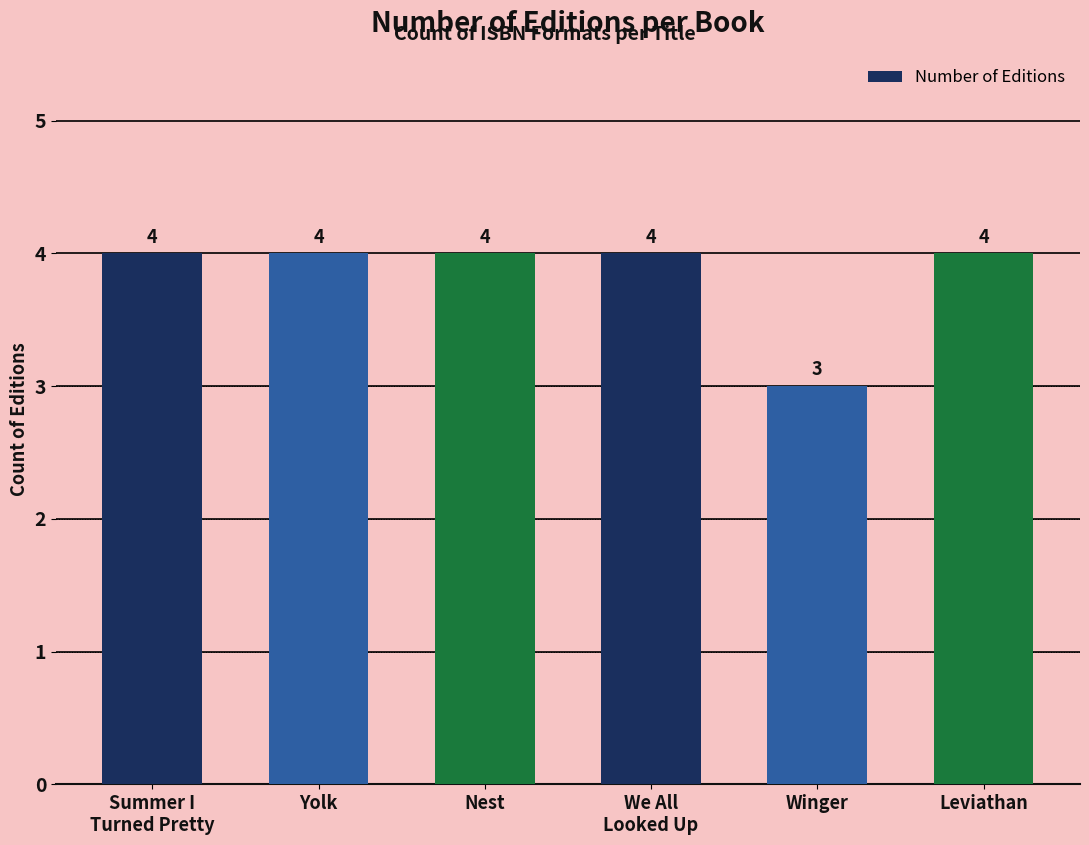

What position from the left is Winger?

5